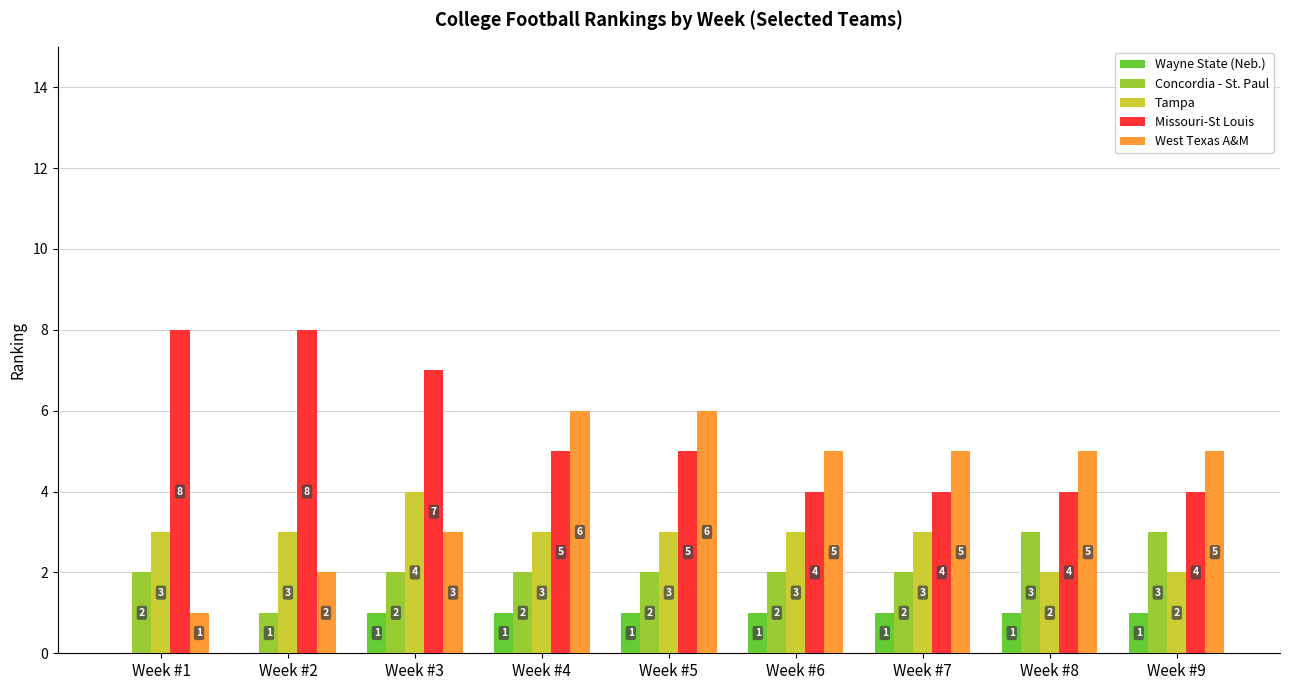

Reading right to left, list all the values displayed in this chart.

Wayne State (Neb.): 1	1	1	1	1	1	1	0	0
Concordia - St. Paul: 3	3	2	2	2	2	2	1	2
Tampa: 2	2	3	3	3	3	4	3	3
Missouri-St Louis: 4	4	4	4	5	5	7	8	8
West Texas A&M: 5	5	5	5	6	6	3	2	1